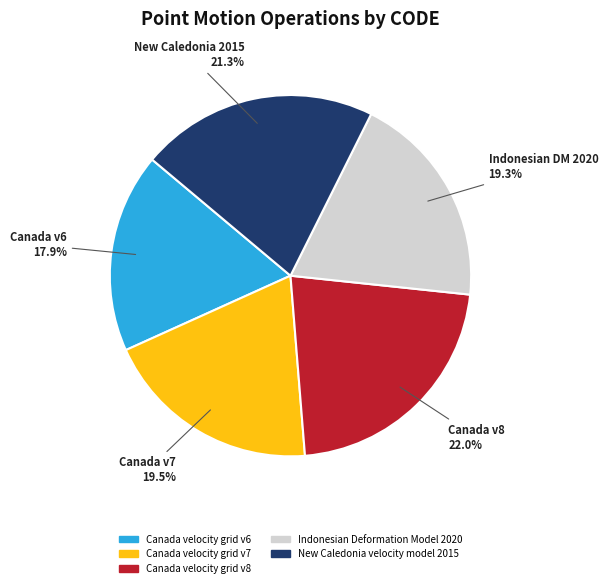

Between Canada velocity grid v6 and Canada velocity grid v7, which is larger?

Canada velocity grid v7